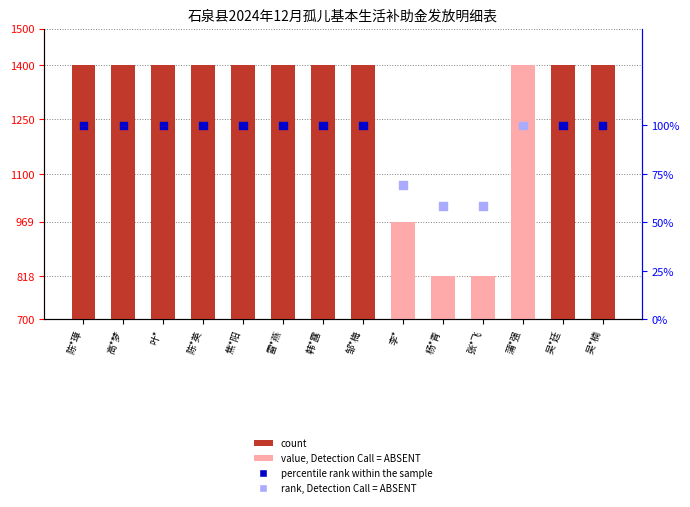

Between 李* and 吴*廷, which is larger?

吴*廷